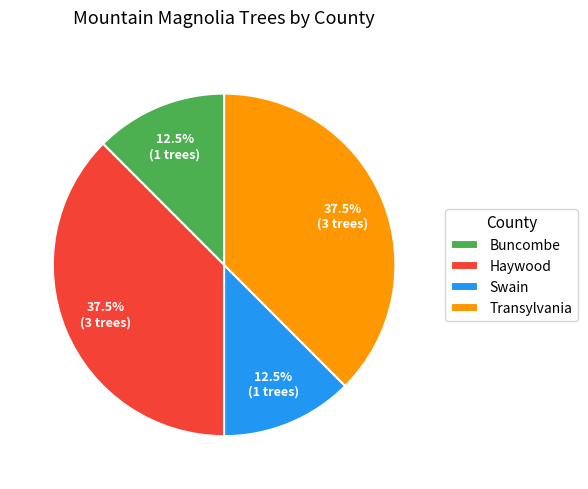

To the nearest percent, what is the average slice percentage?

25%